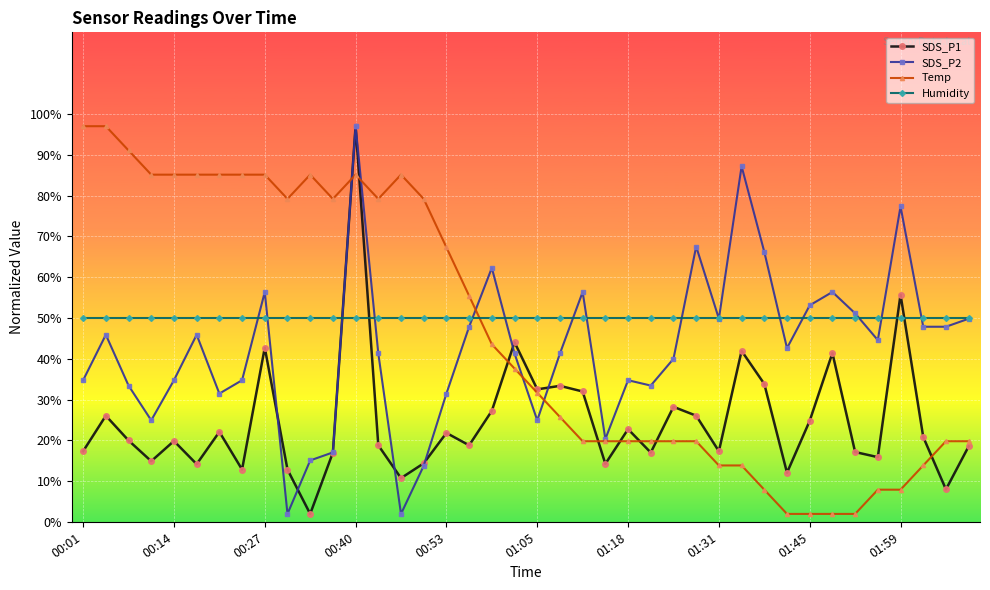

True or false: Temp has more than 1 points higher than both neighbors.

True